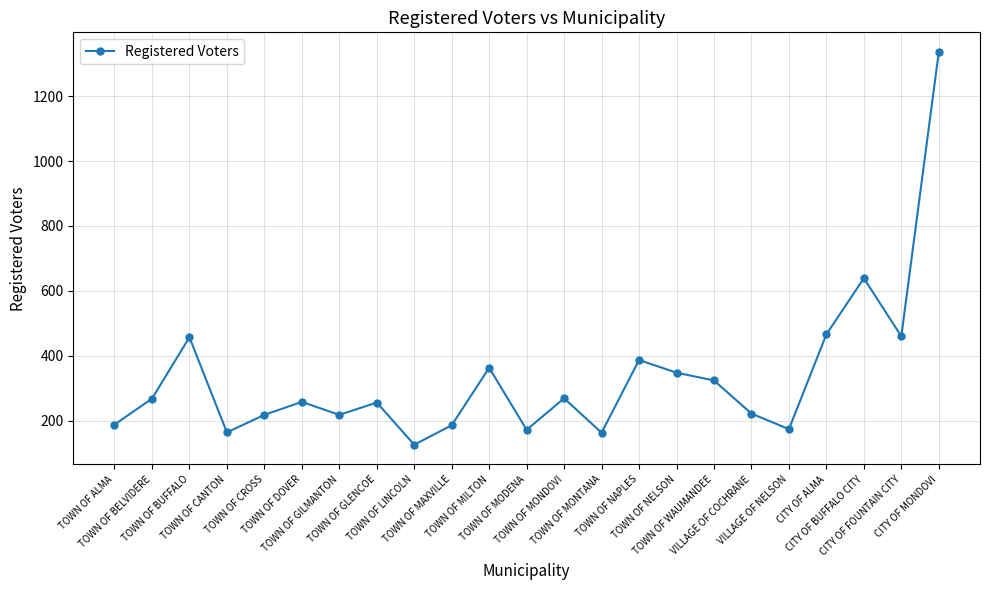

What is the minimum value shown in the chart?

126